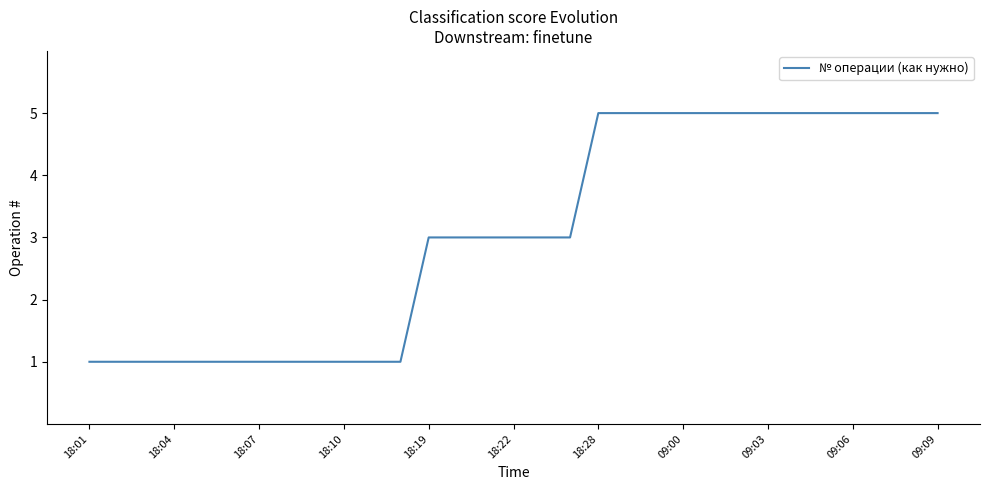

What is the maximum value shown in the chart?

5